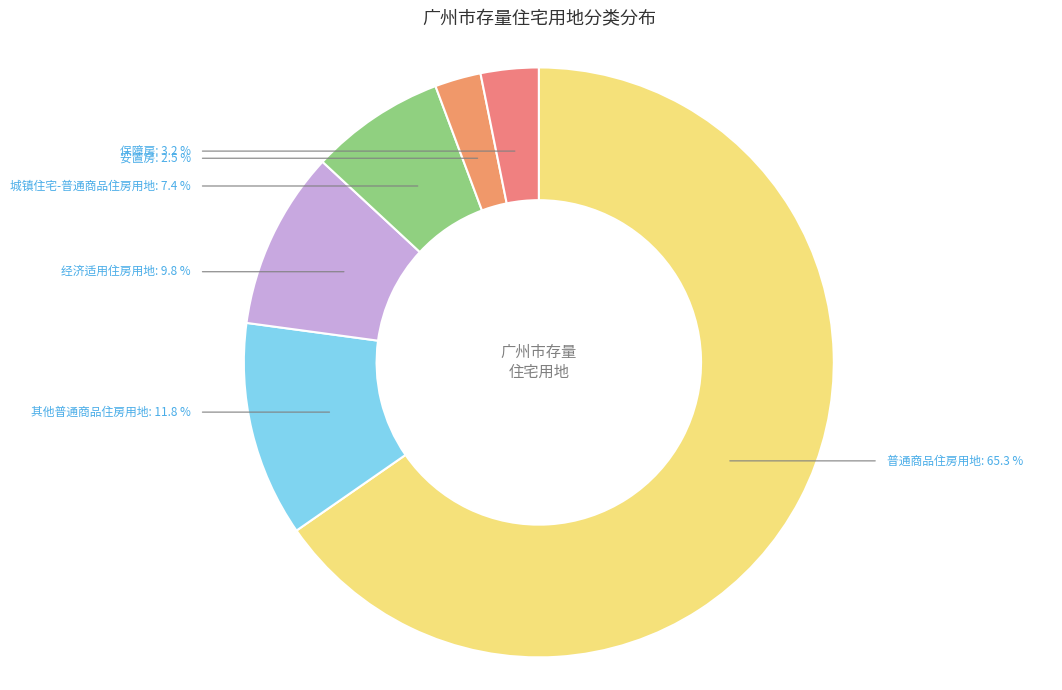

What percentage is the 普通商品住房用地 slice, to the nearest percent?

65%